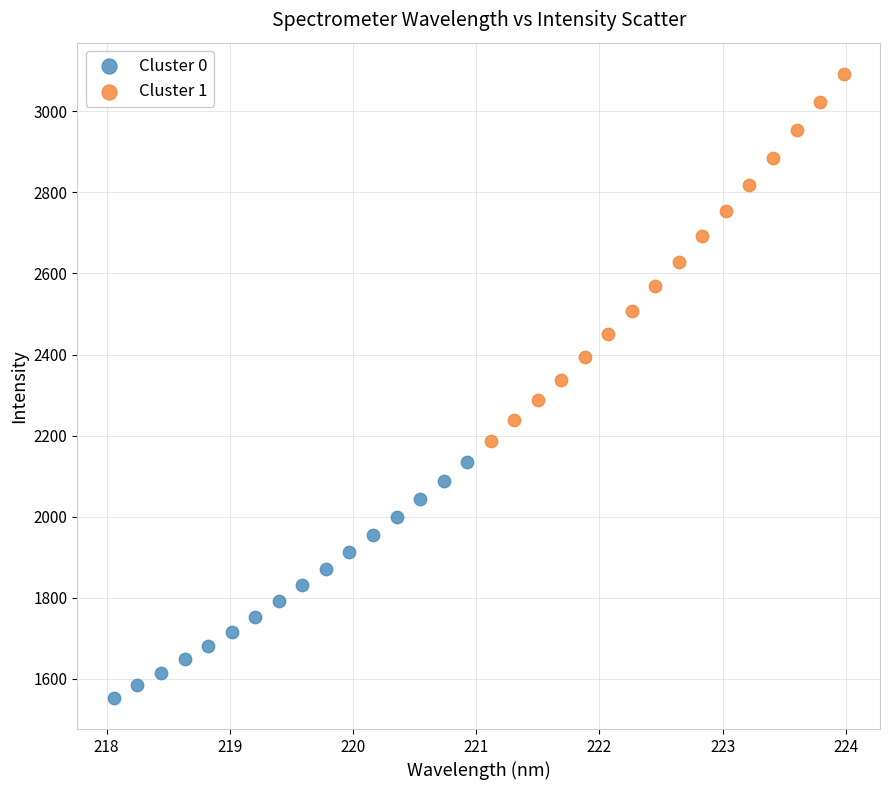

Which series has the largest Y range (max minus min)?

Cluster 1